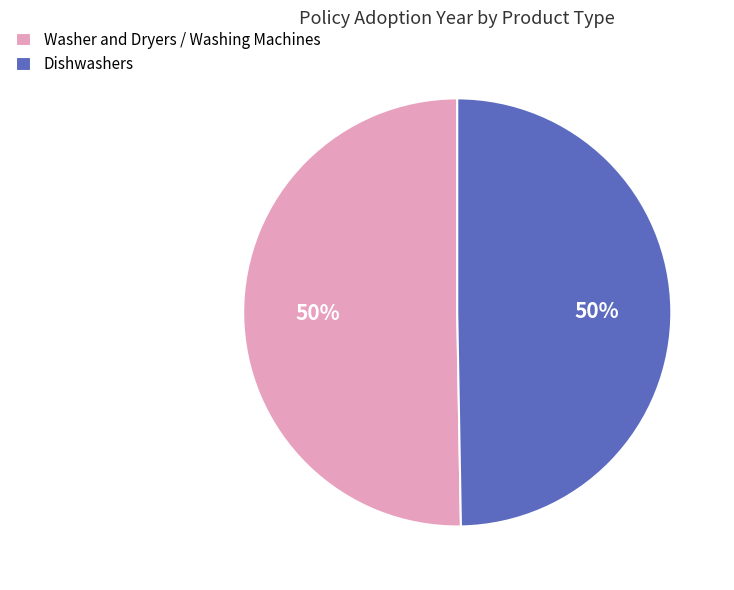

How many segments does this pie chart have?

2